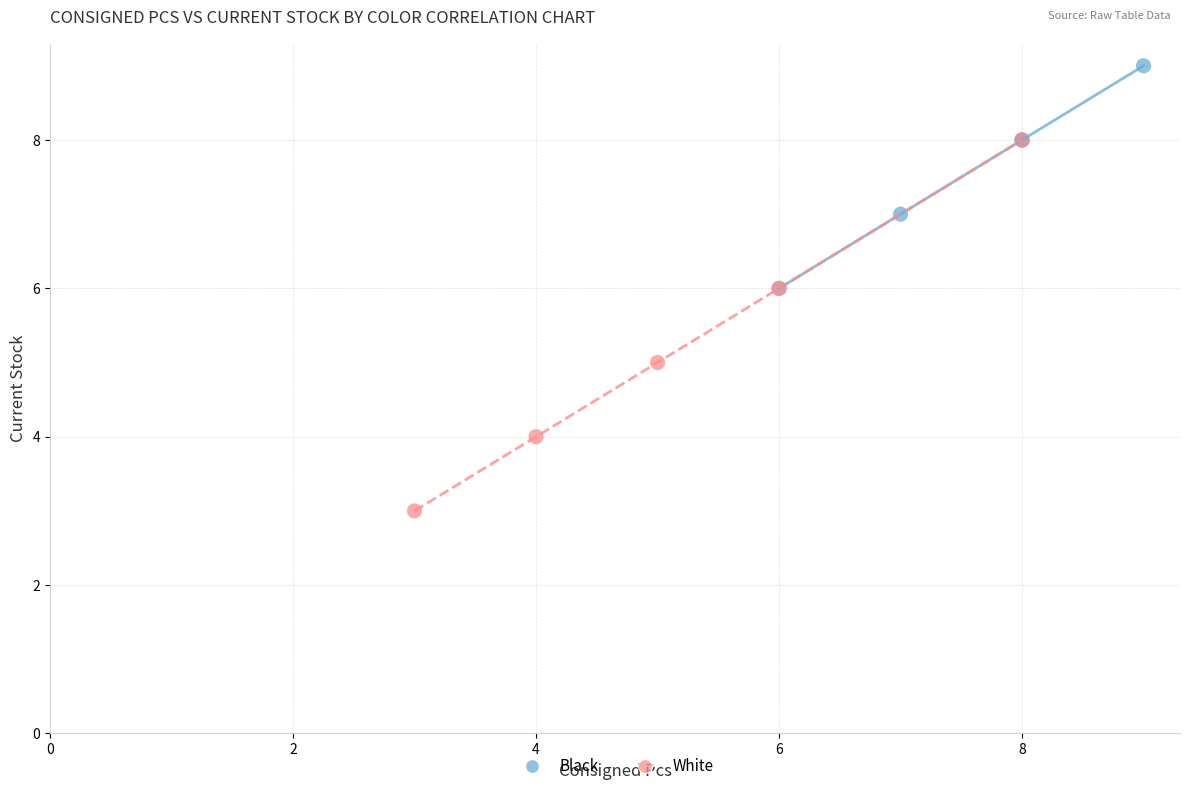

What are all the series names shown in the legend?

Black, White